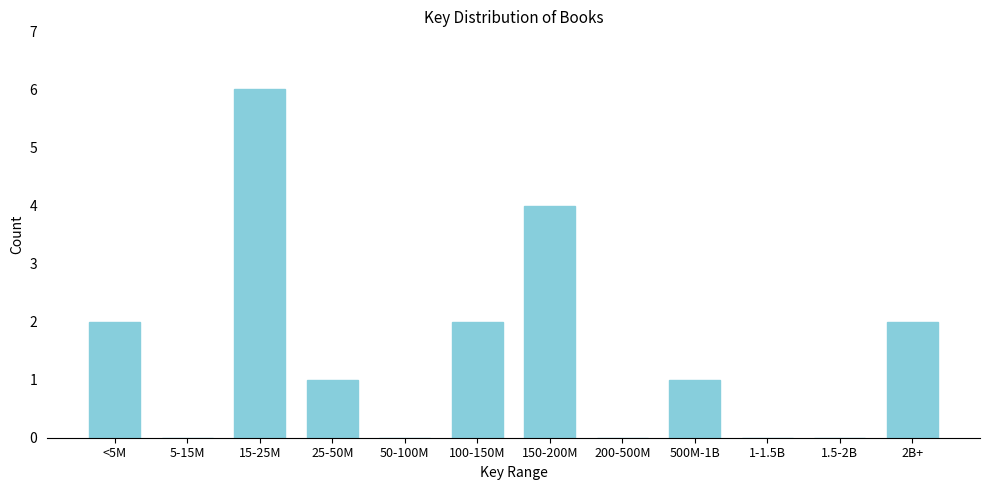

Reading left to right, transcribe all the data shown in this chart.

<5M=2	5-15M=0	15-25M=6	25-50M=1	50-100M=0	100-150M=2	150-200M=4	200-500M=0	500M-1B=1	1-1.5B=0	1.5-2B=0	2B+=2